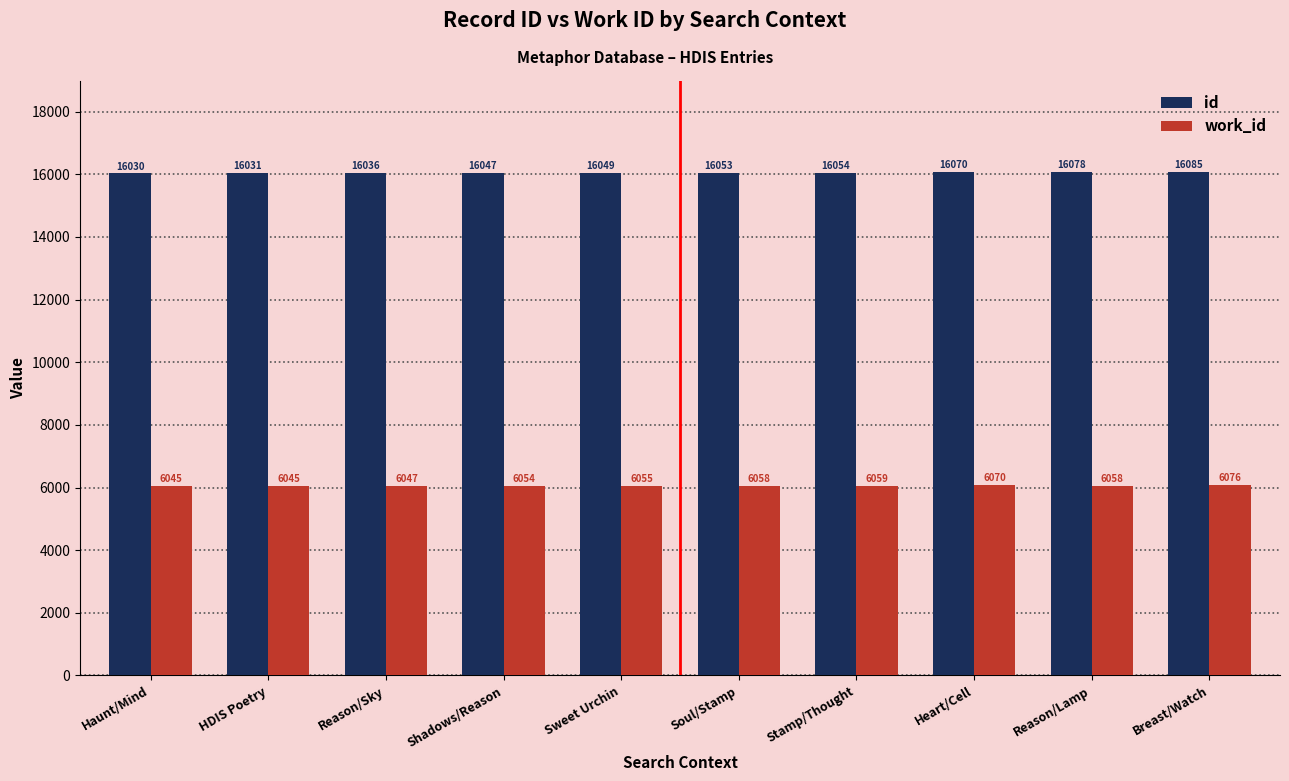

What is the sum of all work_id values?

60567